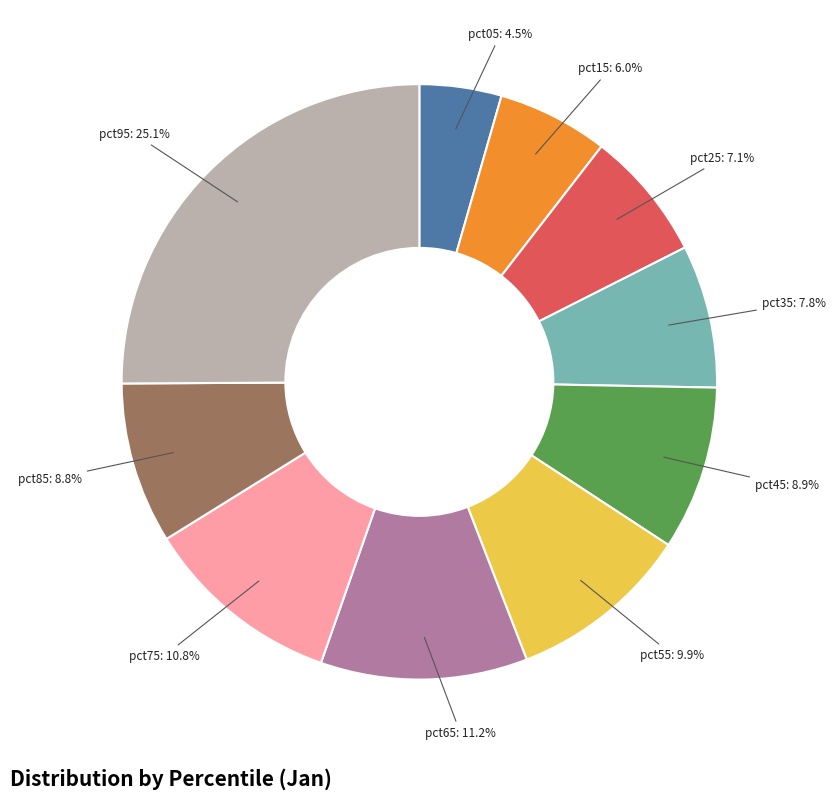

Does any single category account for the majority?

No